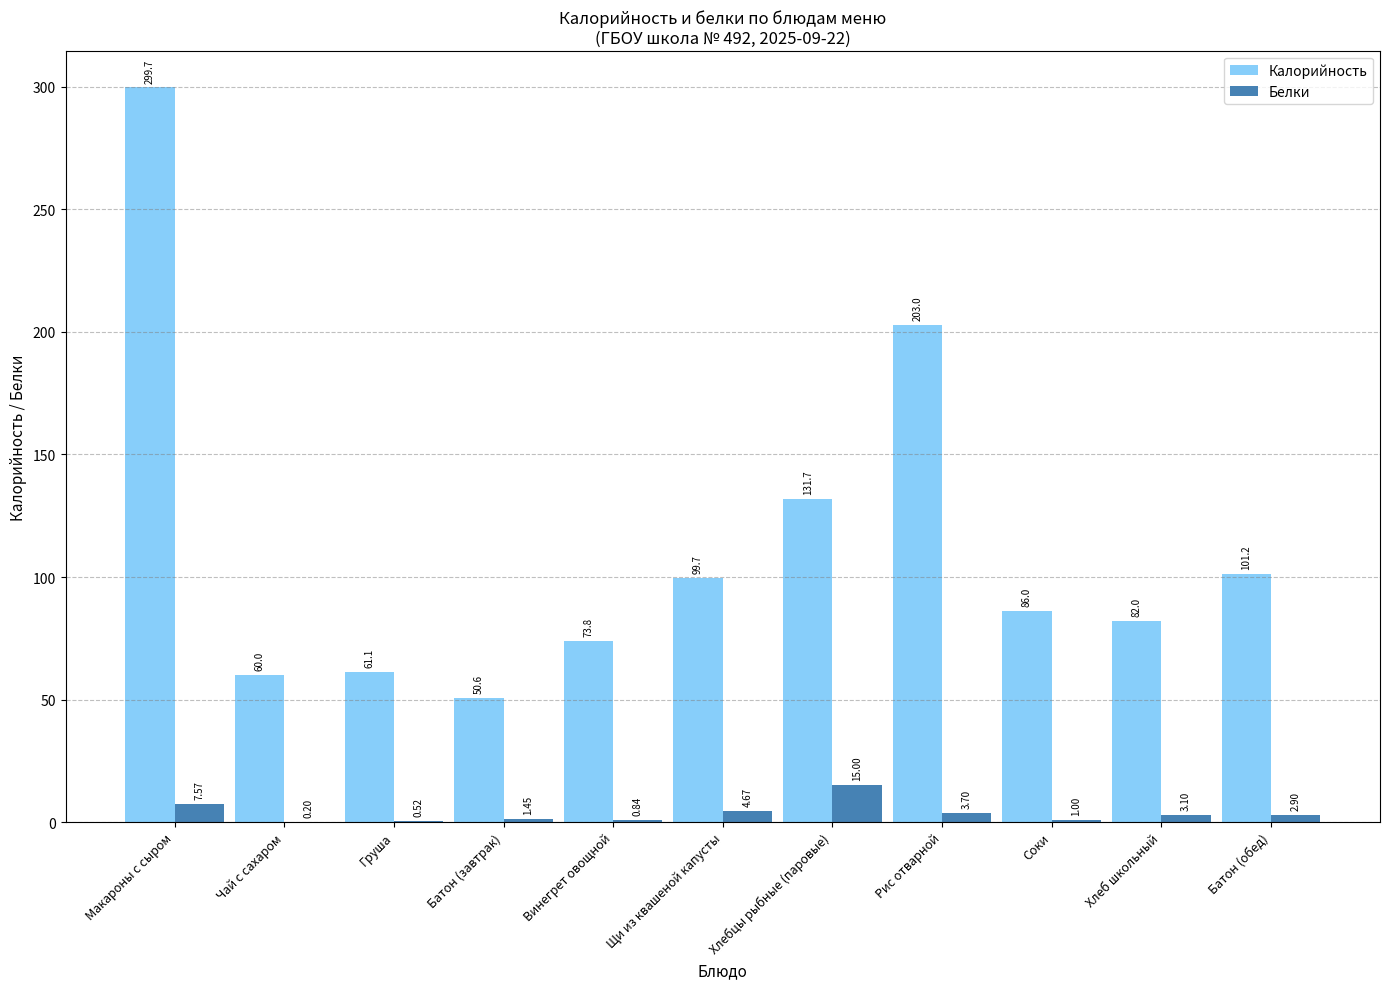

At which label does Калорийность first exceed 86?

Макароны с сыром